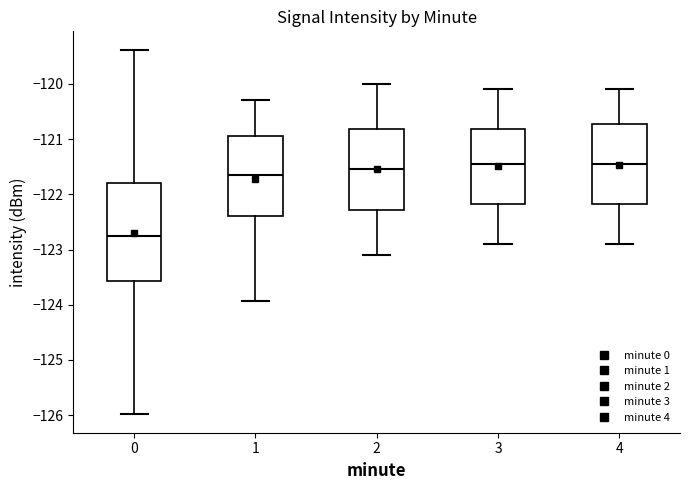

Reading left to right, transcribe this box plot: for each box, give where its median line is, the range the box spans, and where its two whiskers end, as read against the y-axis. The values are not printed on the chart, so give them approximately, as read against the axis.

0: median -122.7, box -123.6 to -121.8, whiskers -126.0 to -119.4
1: median -121.6, box -122.4 to -120.9, whiskers -123.9 to -120.3
2: median -121.5, box -122.3 to -120.8, whiskers -123.1 to -120.0
3: median -121.4, box -122.2 to -120.8, whiskers -122.9 to -120.1
4: median -121.4, box -122.2 to -120.7, whiskers -122.9 to -120.1